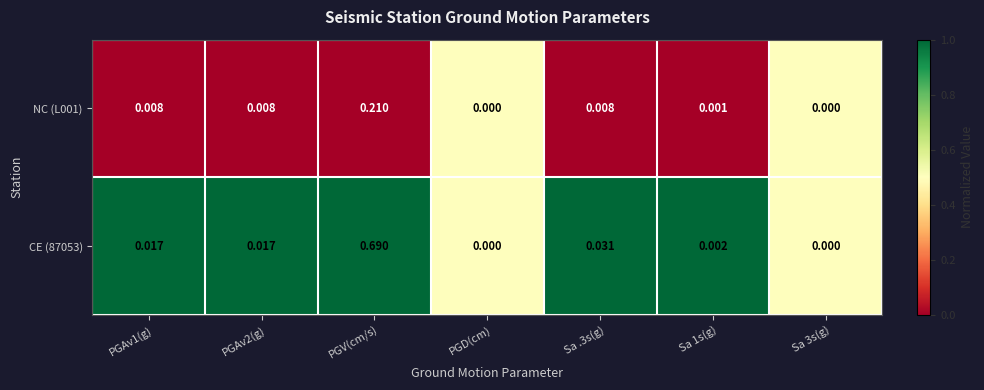

Which label corresponds to the largest value in the chart?

PGV(cm/s)